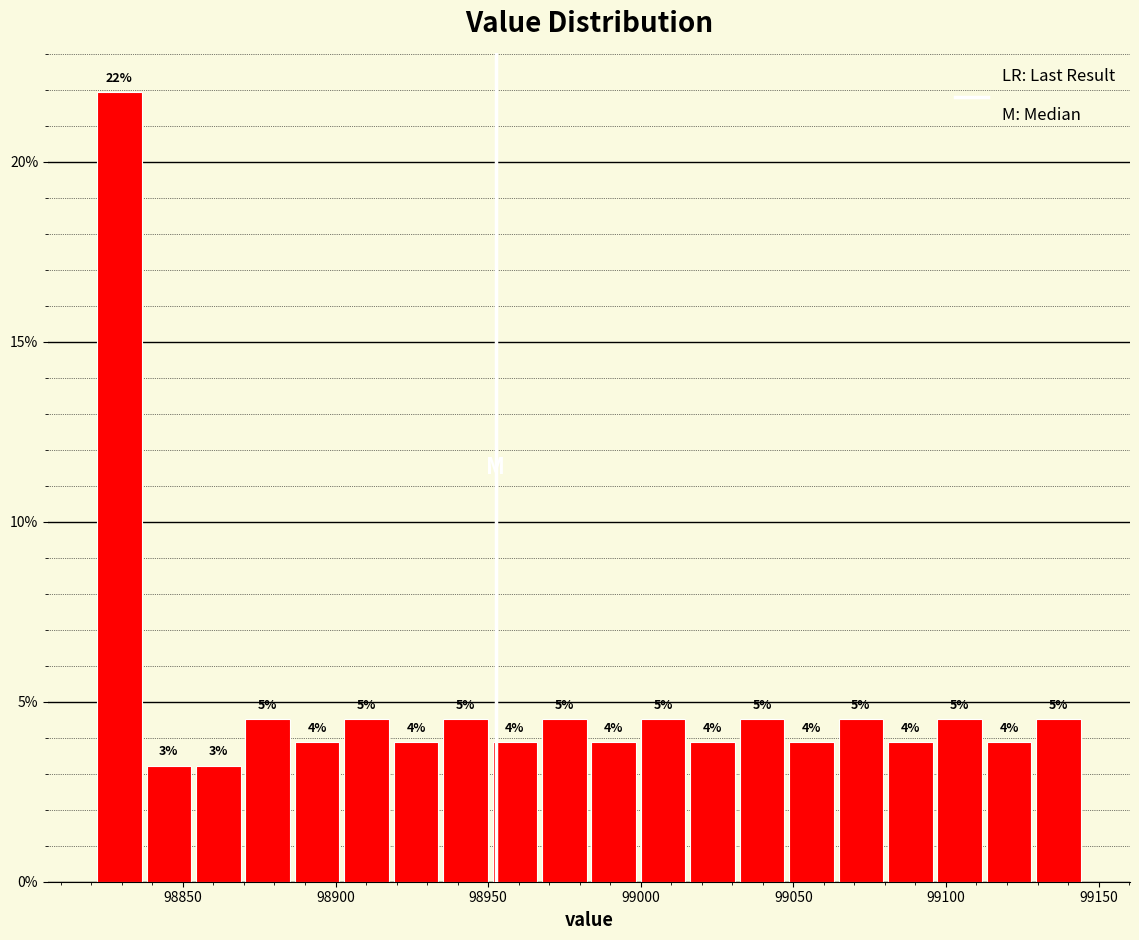

Read against the x-axis, roughly where is the centre of the tallest bar?

98830